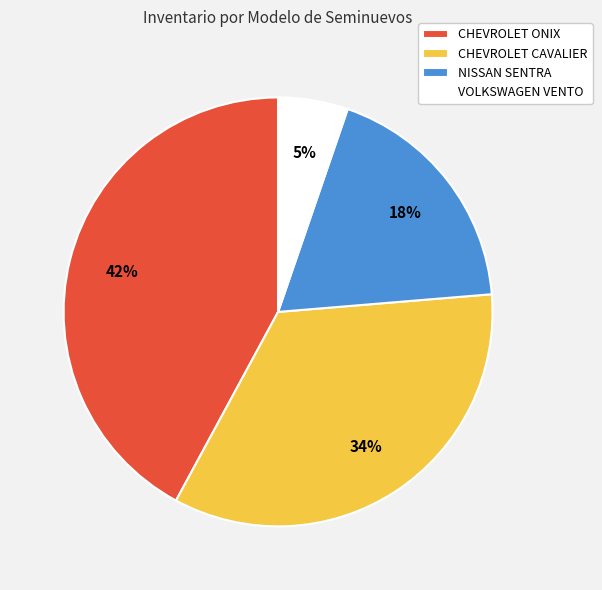

Is the sum of CHEVROLET ONIX and VOLKSWAGEN VENTO greater than half?

No